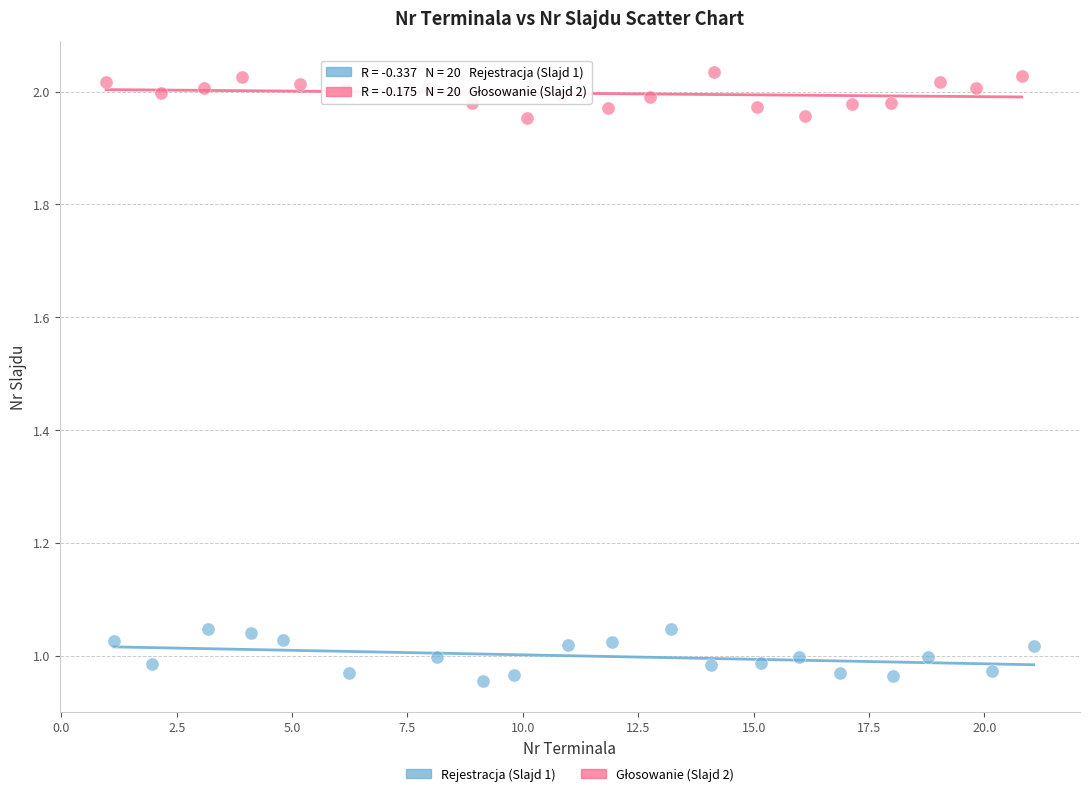

Which series contains the lowest Y value?

Rejestracja (Slajd 1)